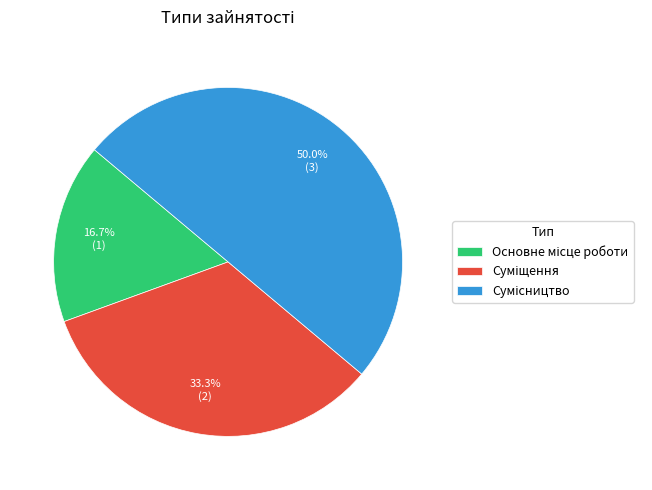

How many slices are in this pie chart?

3